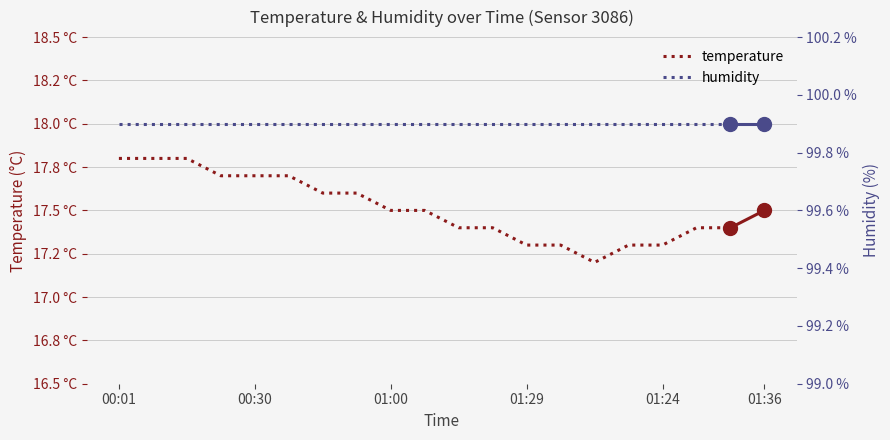

Which series changed the most between 10 and 17?

temperature